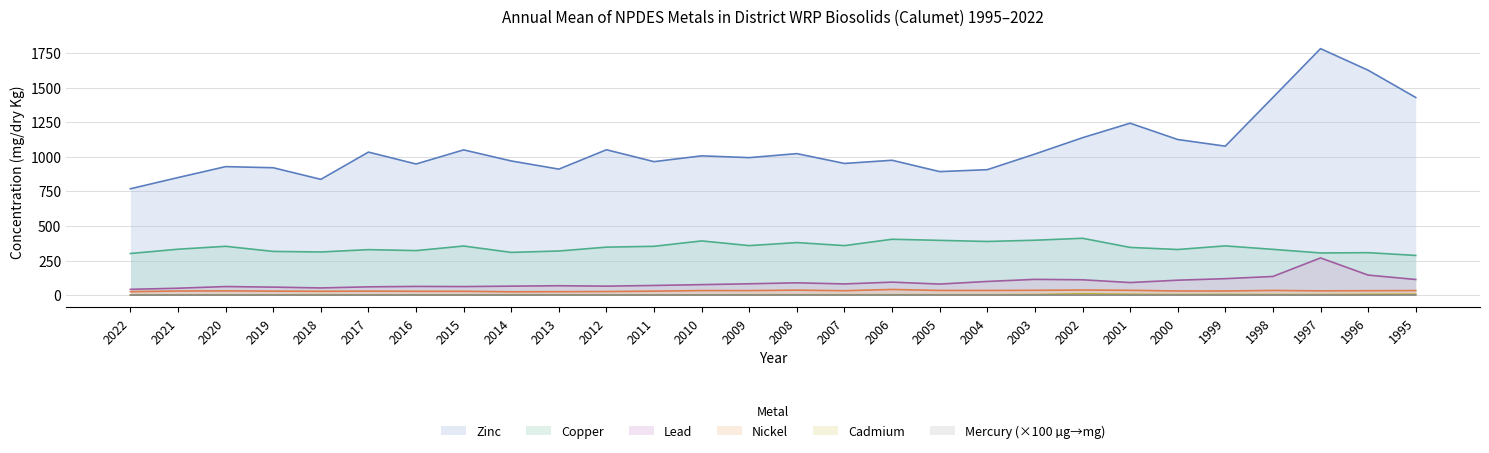

Is it true that Zinc equals 625.1 at 1998?

False